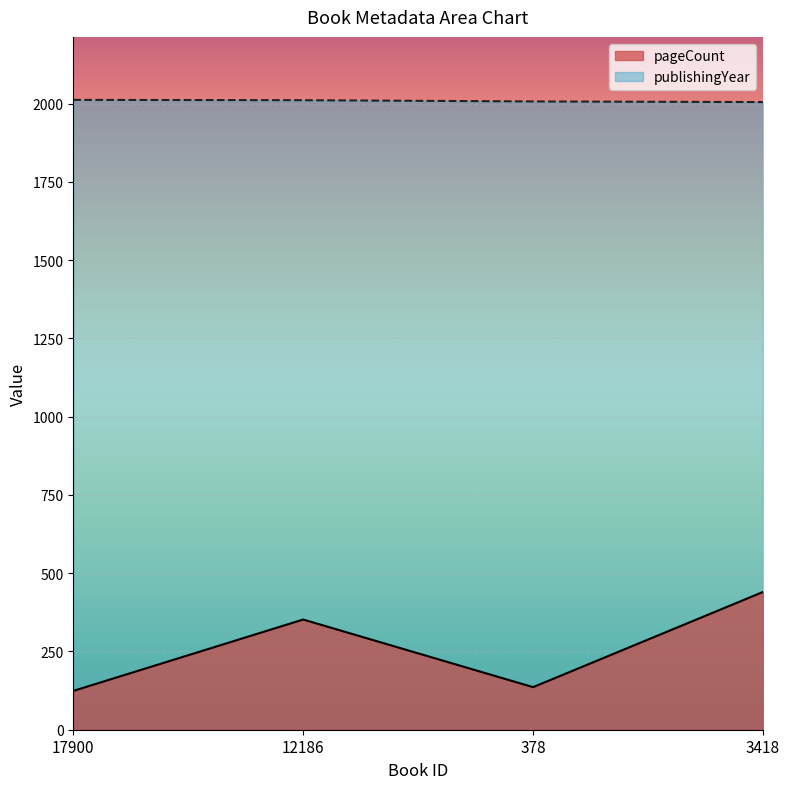

What position from the left is 3418?

4